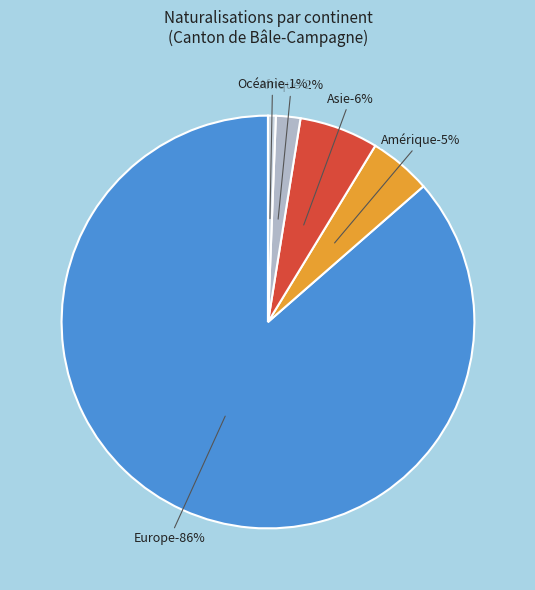

Does Asie account for over 50% of the chart?

No